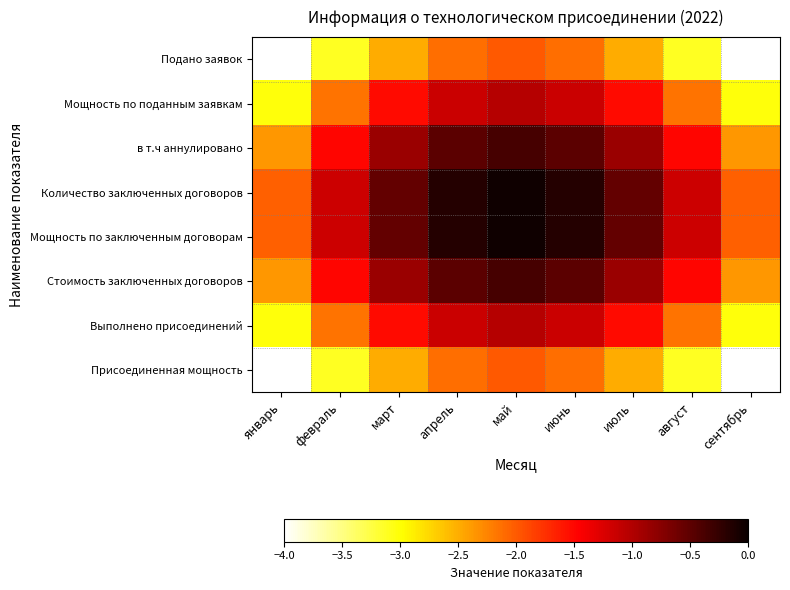

Reading right to left, list all the values displayed in this chart.

Подано заявок: сентябрь=-4.0	август=-3.1	июль=-2.5	июнь=-2.1	май=-2.0	апрель=-2.1	март=-2.5	февраль=-3.1	январь=-4.0
Мощность по поданным заявкам: сентябрь=-3.0	август=-2.1	июль=-1.5	июнь=-1.1	май=-1.0	апрель=-1.1	март=-1.5	февраль=-2.1	январь=-3.0
в т.ч аннулировано: сентябрь=-2.4	август=-1.5	июль=-0.9	июнь=-0.5	май=-0.4	апрель=-0.5	март=-0.9	февраль=-1.5	январь=-2.4
Количество заключенных договоров: сентябрь=-2.0	август=-1.2	июль=-0.5	июнь=-0.2	май=-0.0	апрель=-0.2	март=-0.5	февраль=-1.2	январь=-2.0
Мощность по заключенным договорам: сентябрь=-2.0	август=-1.2	июль=-0.5	июнь=-0.2	май=-0.0	апрель=-0.2	март=-0.5	февраль=-1.2	январь=-2.0
Стоимость заключенных договоров: сентябрь=-2.4	август=-1.5	июль=-0.9	июнь=-0.5	май=-0.4	апрель=-0.5	март=-0.9	февраль=-1.5	январь=-2.4
Выполнено присоединений: сентябрь=-3.0	август=-2.1	июль=-1.5	июнь=-1.1	май=-1.0	апрель=-1.1	март=-1.5	февраль=-2.1	январь=-3.0
Присоединенная мощность: сентябрь=-4.0	август=-3.1	июль=-2.5	июнь=-2.1	май=-2.0	апрель=-2.1	март=-2.5	февраль=-3.1	январь=-4.0